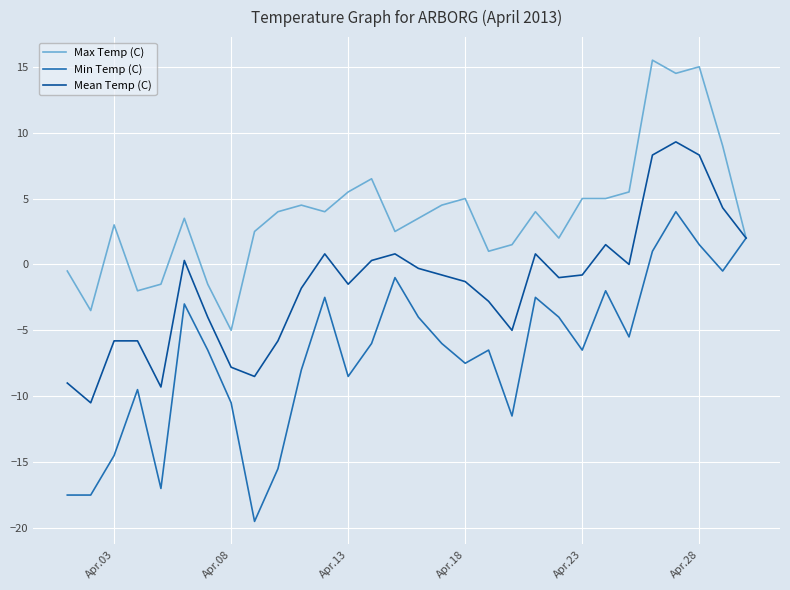

What is the smallest value displayed?

-19.5